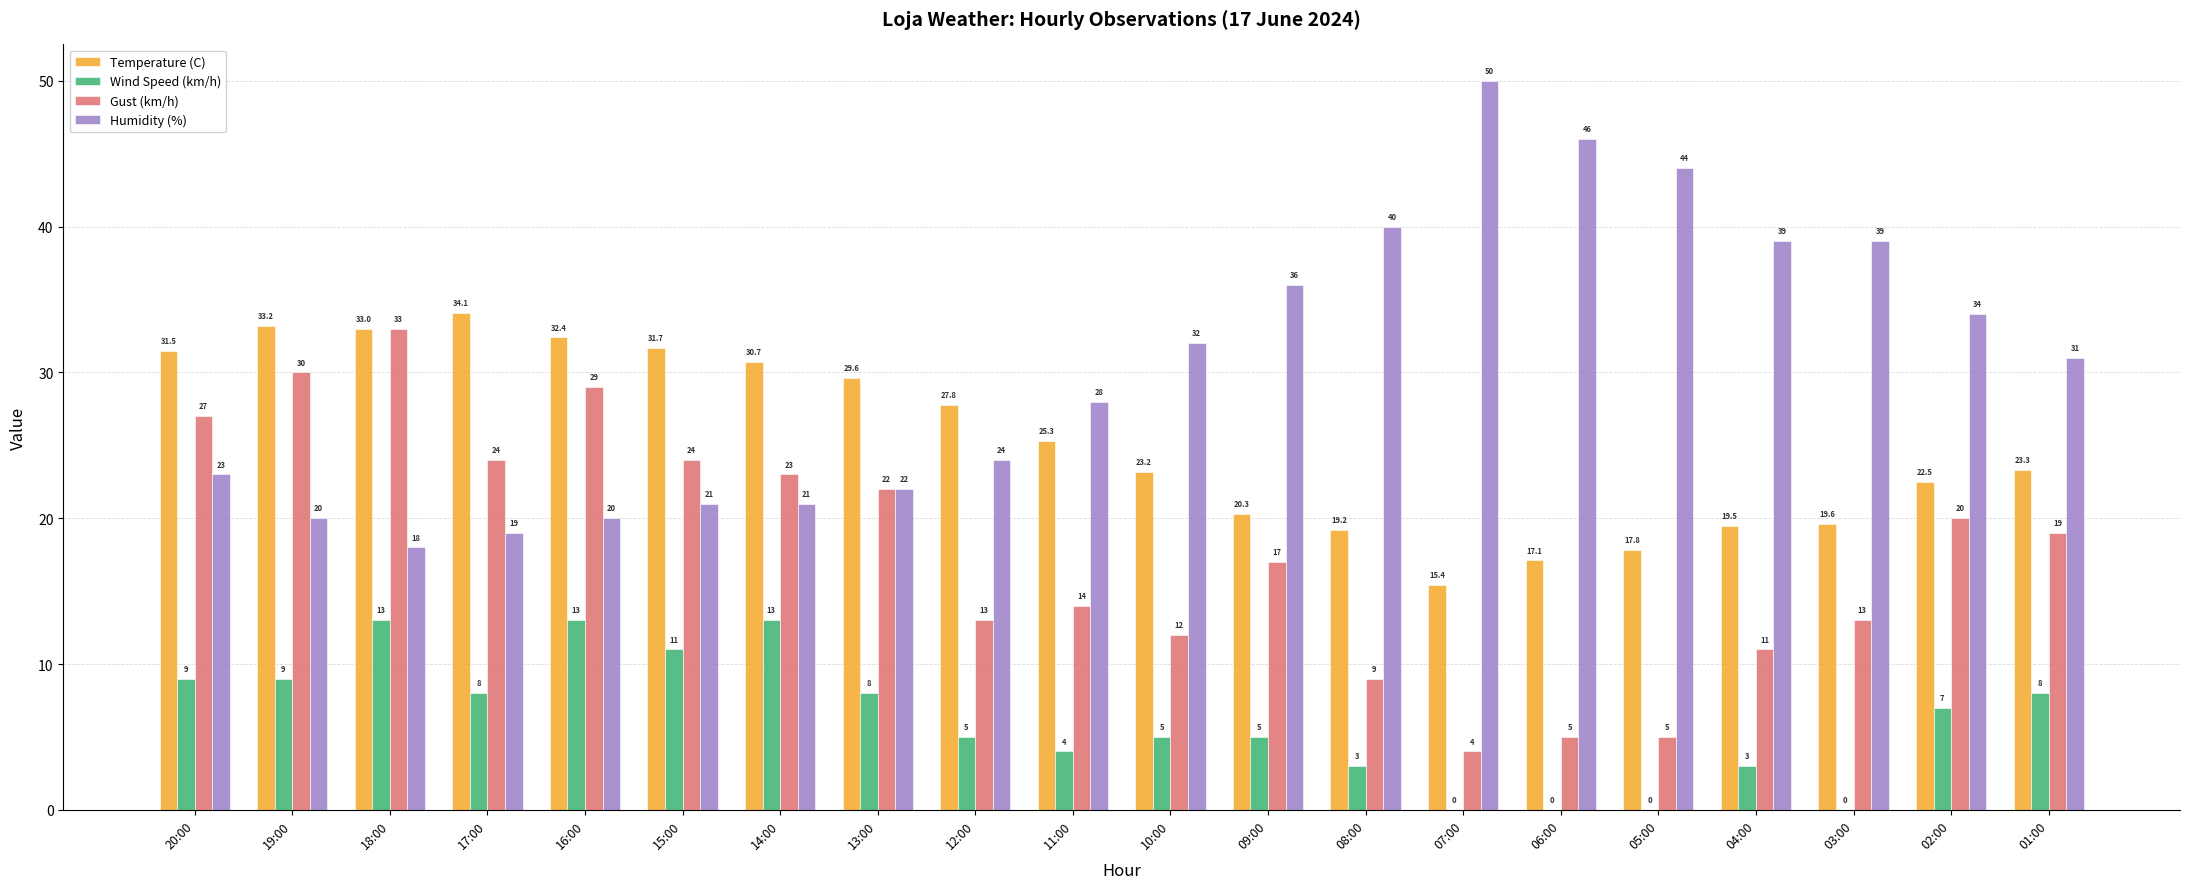

The Wind Speed (km/h) series shows 9.0 at 19:00. True or false?

True